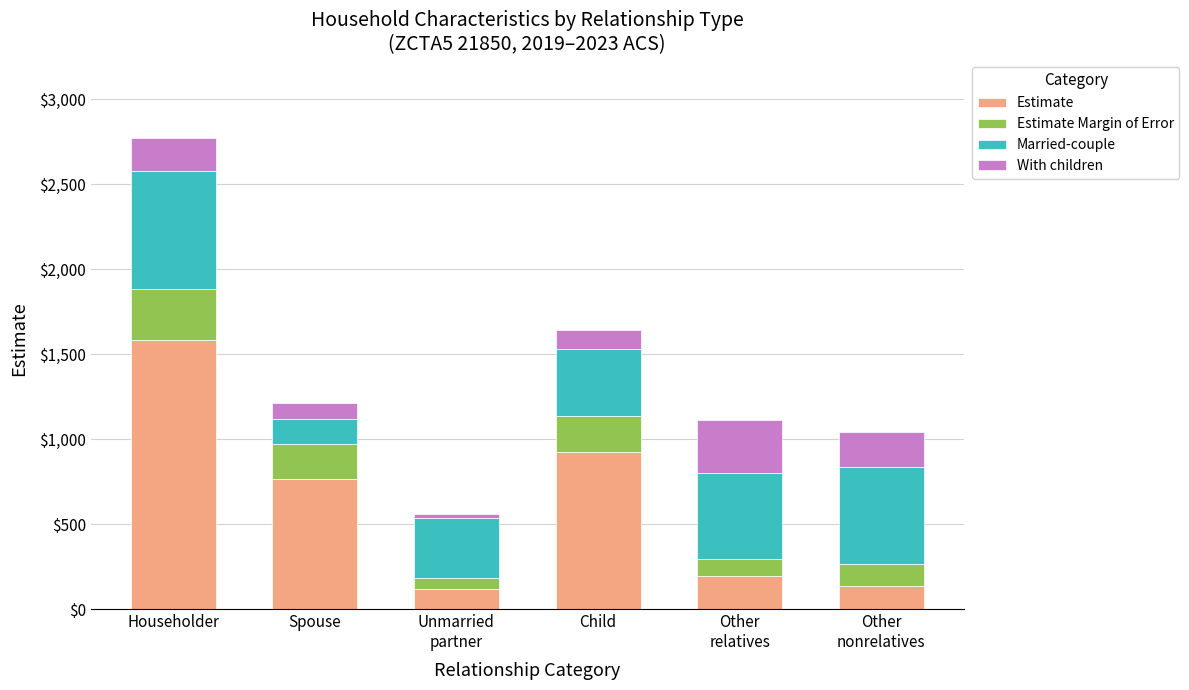

What is the difference between the second highest and minimum values in the Estimate series?

810